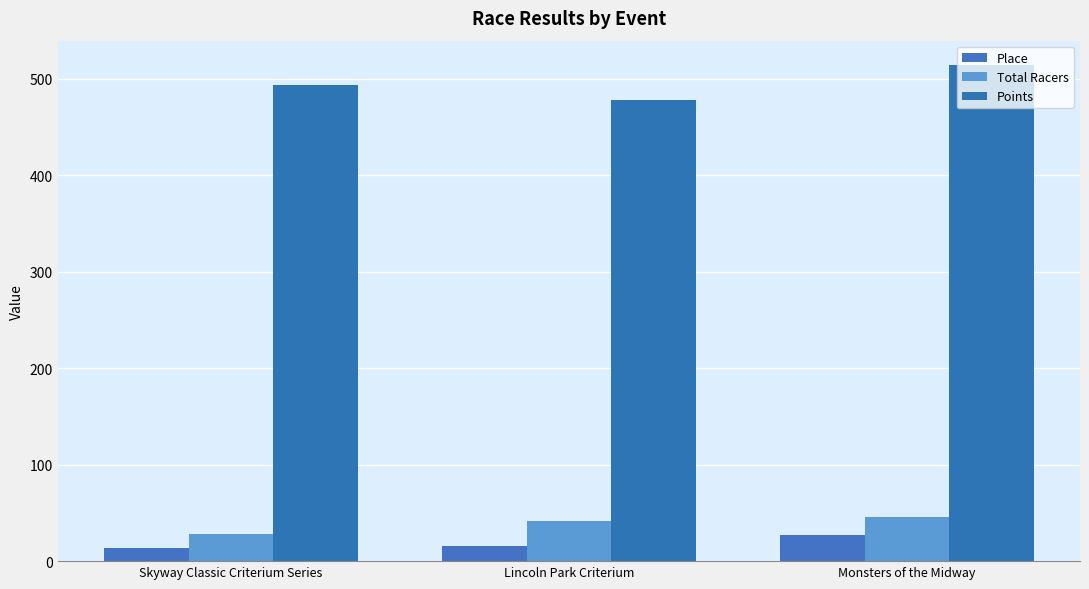

At which category is the sum across all series the highest?

Monsters of the Midway